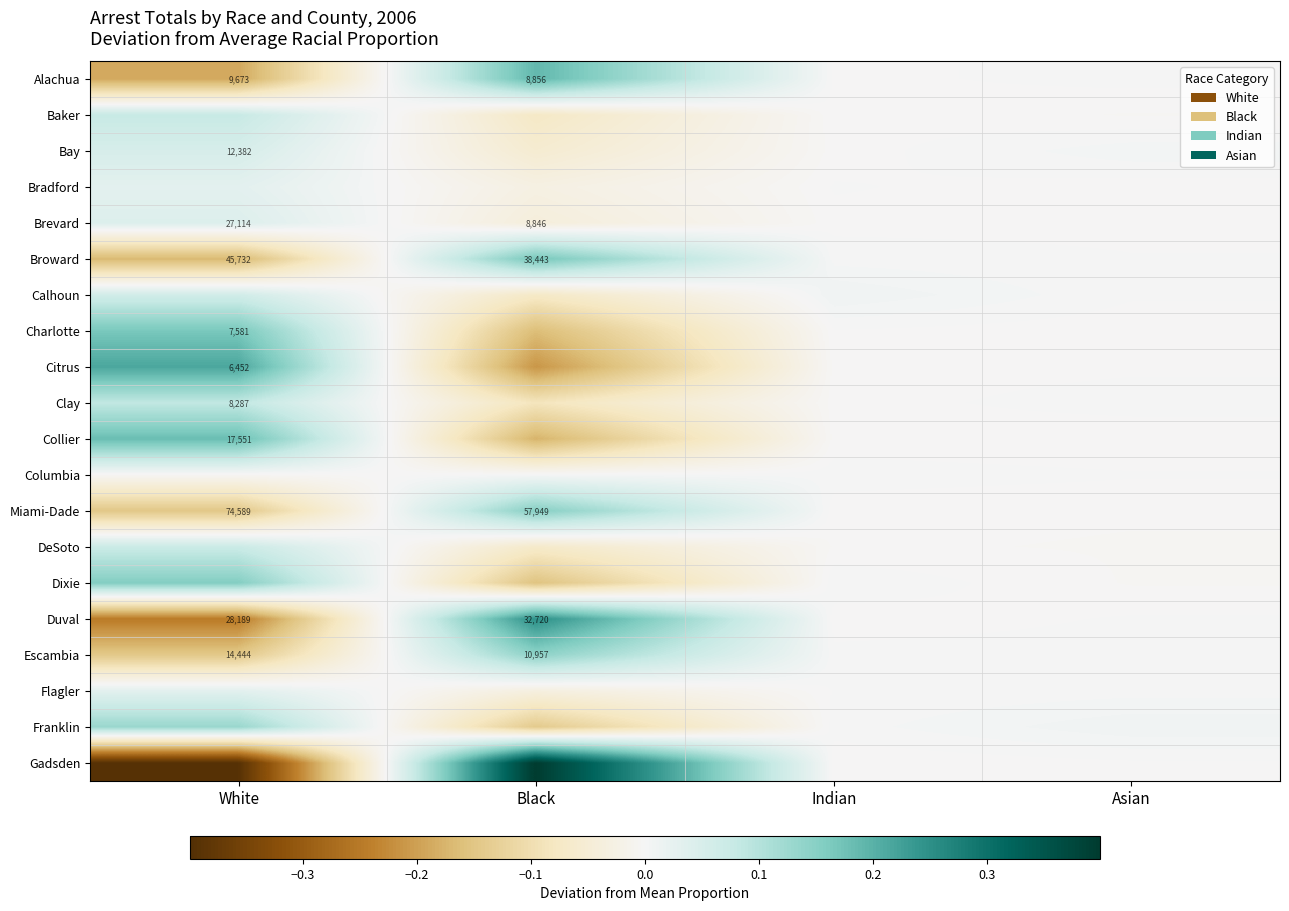

Rank the series by their maximum value, from highest to lowest.

Gadsden, Duval, Citrus, Alachua, Collier, Broward, Charlotte, Dixie, Miami-Dade, Escambia, Franklin, Clay, Baker, DeSoto, Calhoun, Bay, Brevard, Flagler, Bradford, Columbia